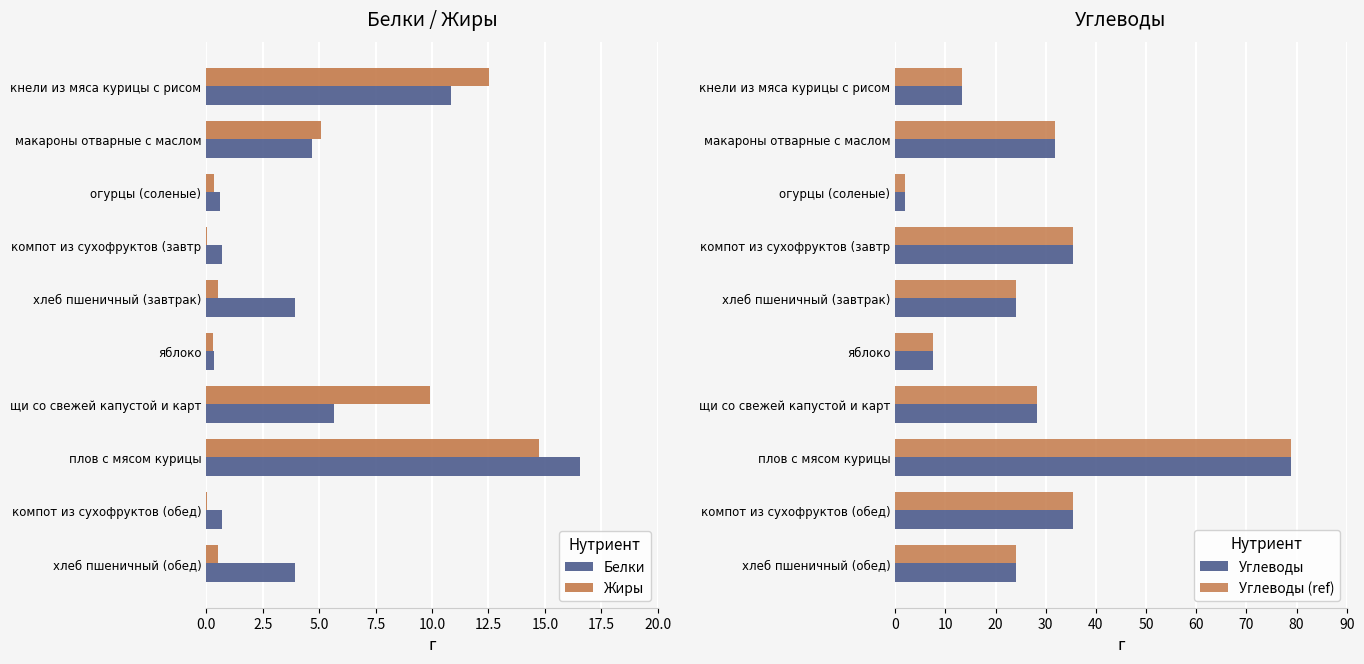

True or false: Белки has a value of 26.1 at плов с мясом курицы.

False